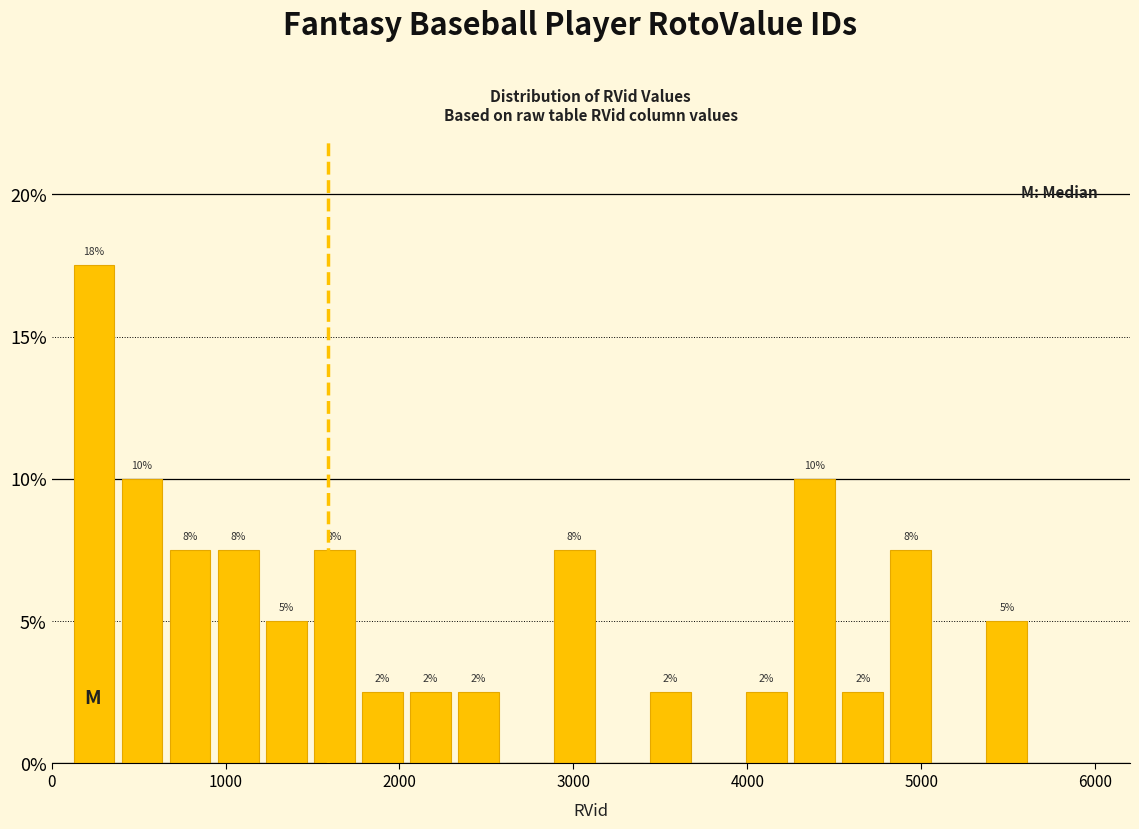

Around what value on the x-axis is the tallest bar? Give the approximate position of its centre, as read against the axis.

200